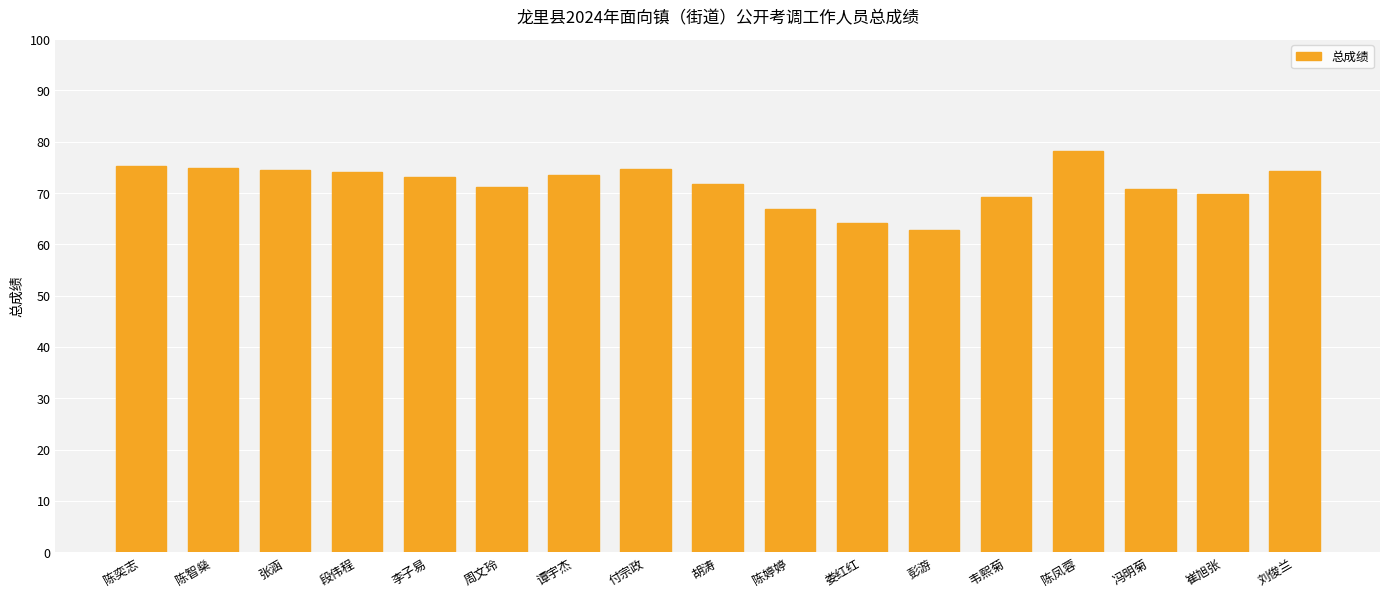

The value at 陈智燊 is 34.7. True or false?

False